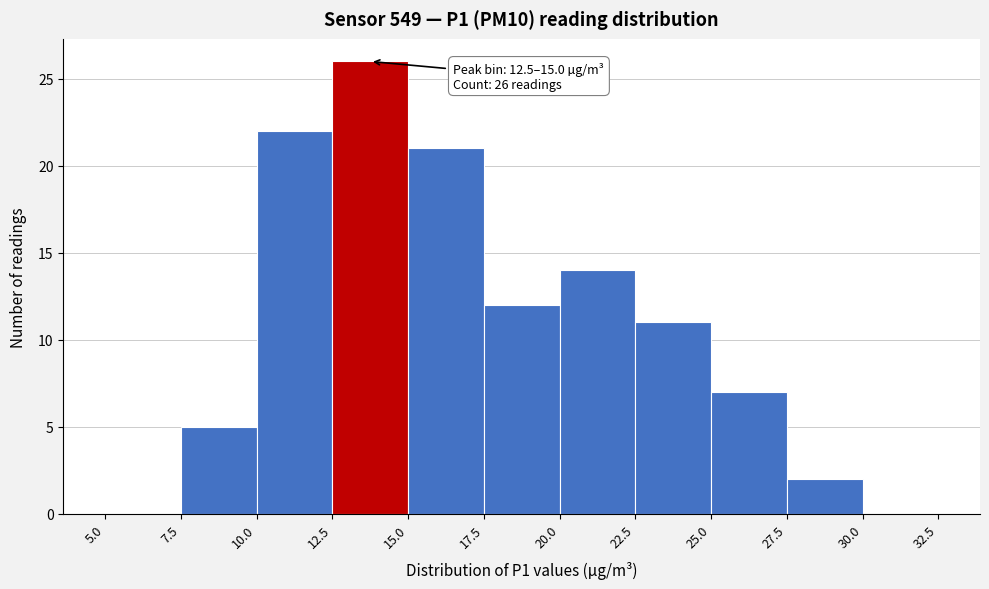

Which range on the x-axis has the tallest bar?

12.5 to 15.0